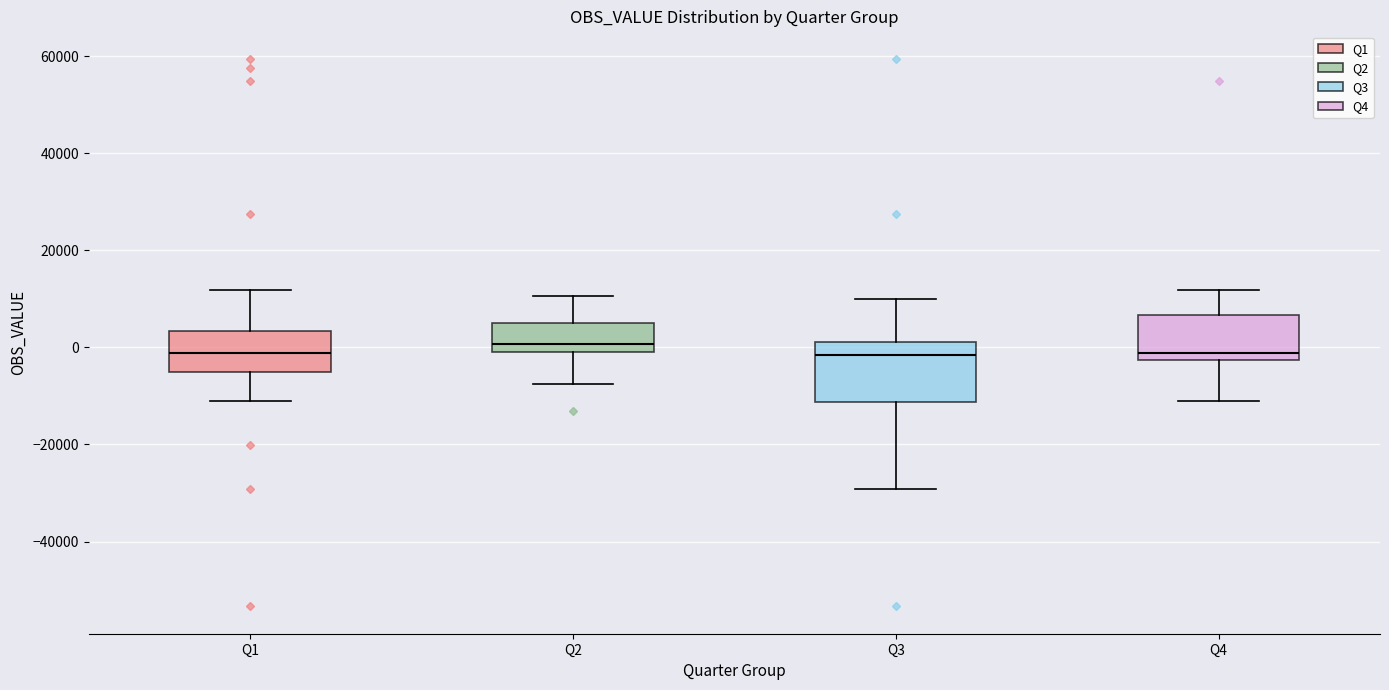

Reading left to right, transcribe this box plot: for each box, give where its median line is, the range the box spans, and where its two whiskers end, as read against the y-axis. The values are not printed on the chart, so give them approximately, as read against the axis.

Q1: median -2000, box -6000 to 4000, whiskers -12000 to 12000
Q2: median 0 (just above the box's lower edge), box 0 to 6000, whiskers -8000 to 10000
Q3: median -2000, box -12000 to 2000, whiskers -30000 to 10000
Q4: median -2000 (just above the box's lower edge), box -2000 to 6000, whiskers -12000 to 12000